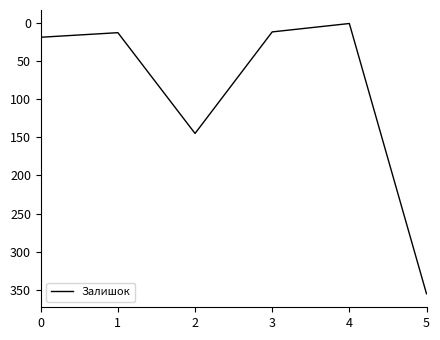

Where is the first local maximum?

2